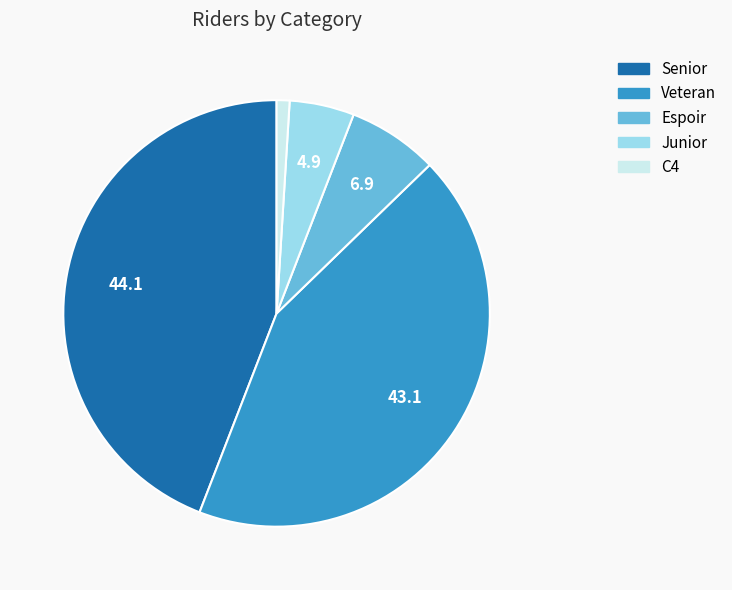

Combined, do Espoir and Senior account for over 50%?

Yes